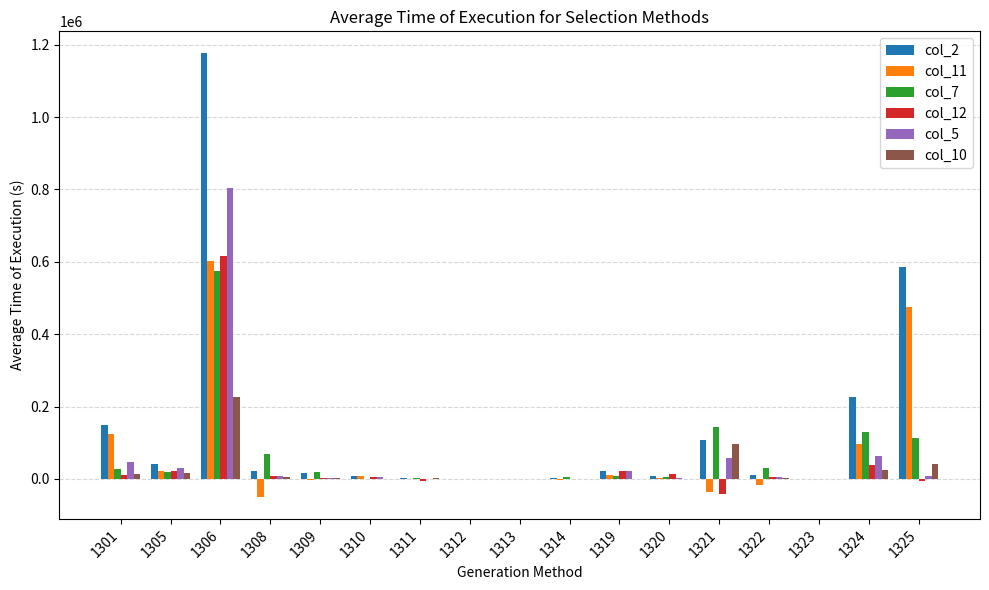

Which series changed the most between 1323 and 1324?

col_2